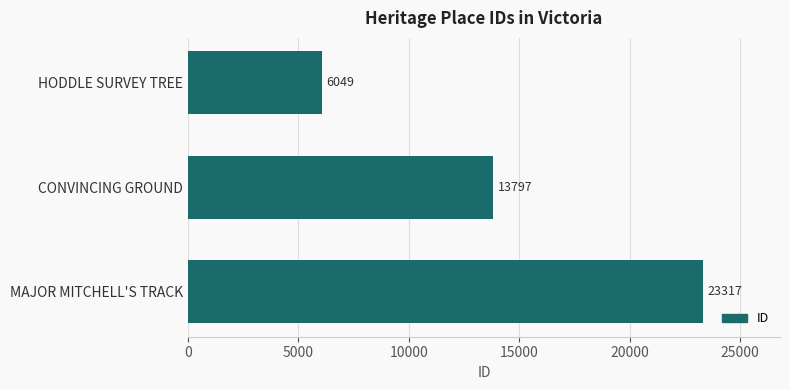

How many series are shown in this chart?

1